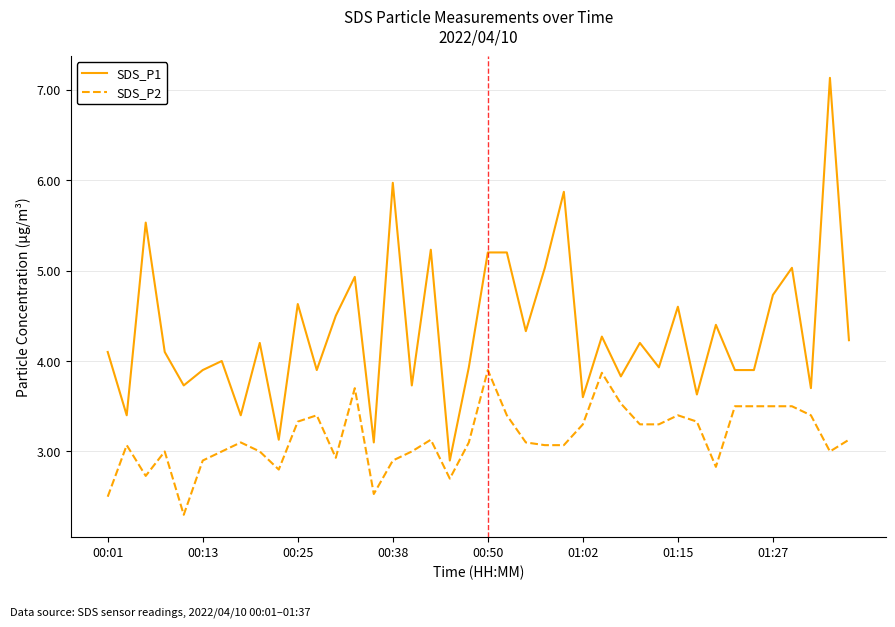

Rank the series by their maximum value, from lowest to highest.

SDS_P2, SDS_P1